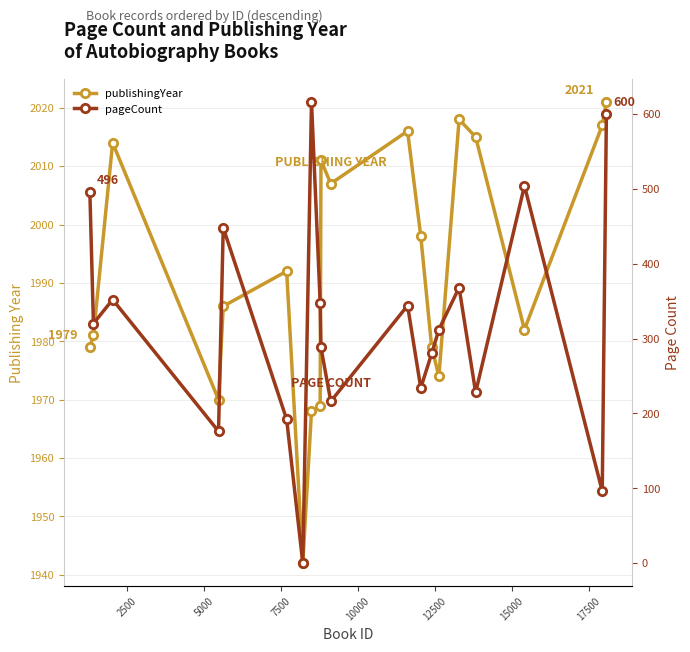

How many lines are shown in the chart?

2